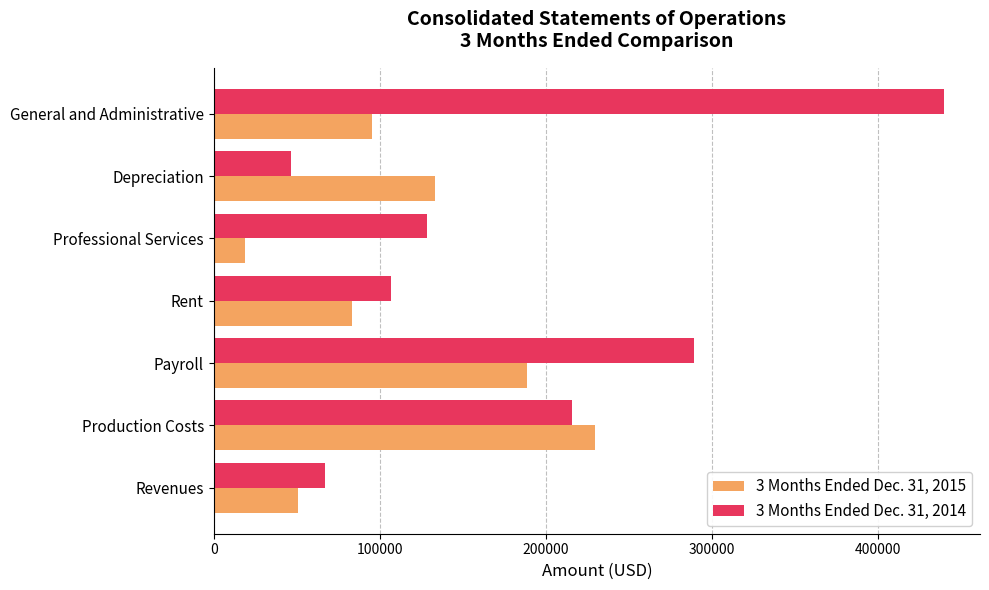

True or false: 3 Months Ended Dec. 31, 2014 has a value of 45080 at Professional Services.

False